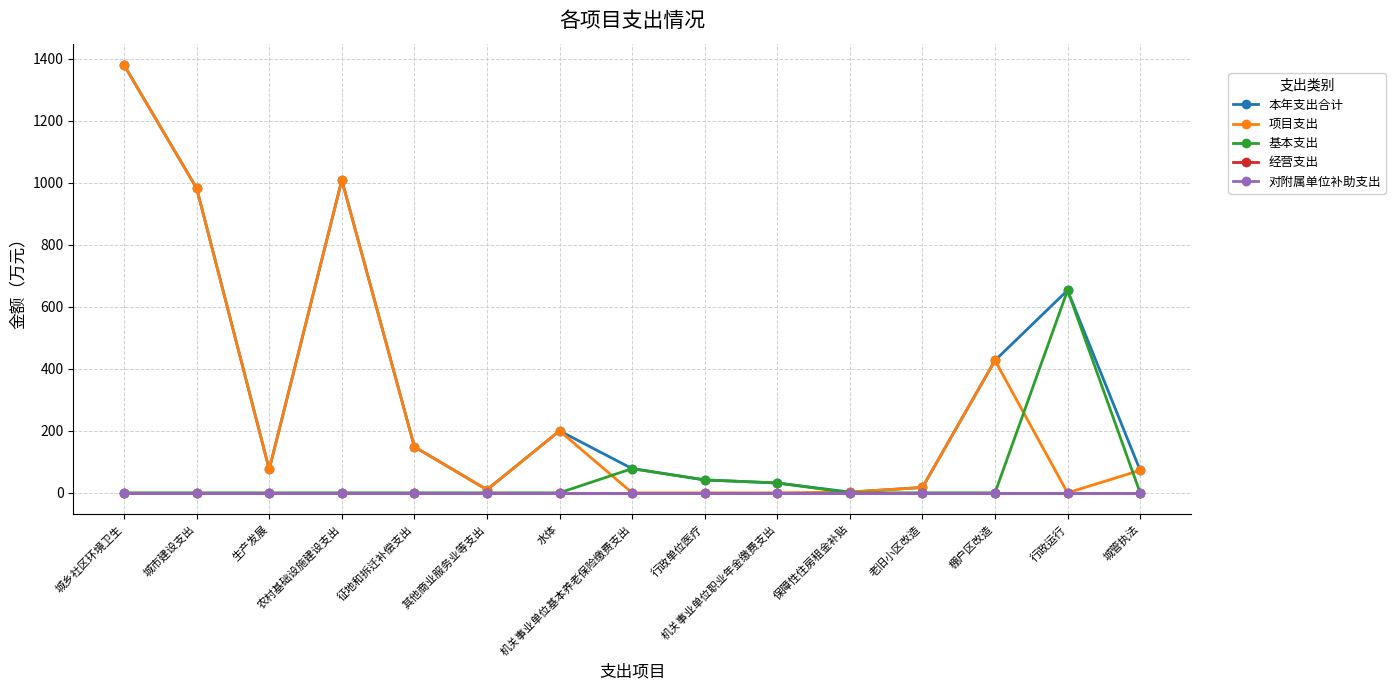

Reading left to right, what are all the values shown in this chart?

本年支出合计: 1380.1	982.4	75.6	1008.9	148.6	10.0	200.0	78.1	41.6	31.8	2.4	17.2	427.1	653.5	72.5
项目支出: 1380.1	982.4	75.6	1008.9	148.6	10.0	200.0	0.0	0.0	0.0	2.4	17.2	427.1	0.0	72.5
基本支出: 0.0	0.0	0.0	0.0	0.0	0.0	0.0	78.1	41.6	31.8	0.0	0.0	0.0	653.5	0.0
经营支出: 0.0	0.0	0.0	0.0	0.0	0.0	0.0	0.0	0.0	0.0	0.0	0.0	0.0	0.0	0.0
对附属单位补助支出: 0.0	0.0	0.0	0.0	0.0	0.0	0.0	0.0	0.0	0.0	0.0	0.0	0.0	0.0	0.0